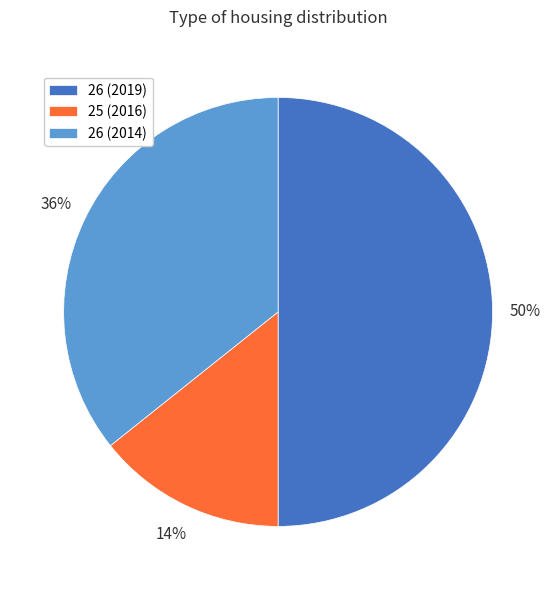

Which category has the smallest portion of the pie?

25 (2016)